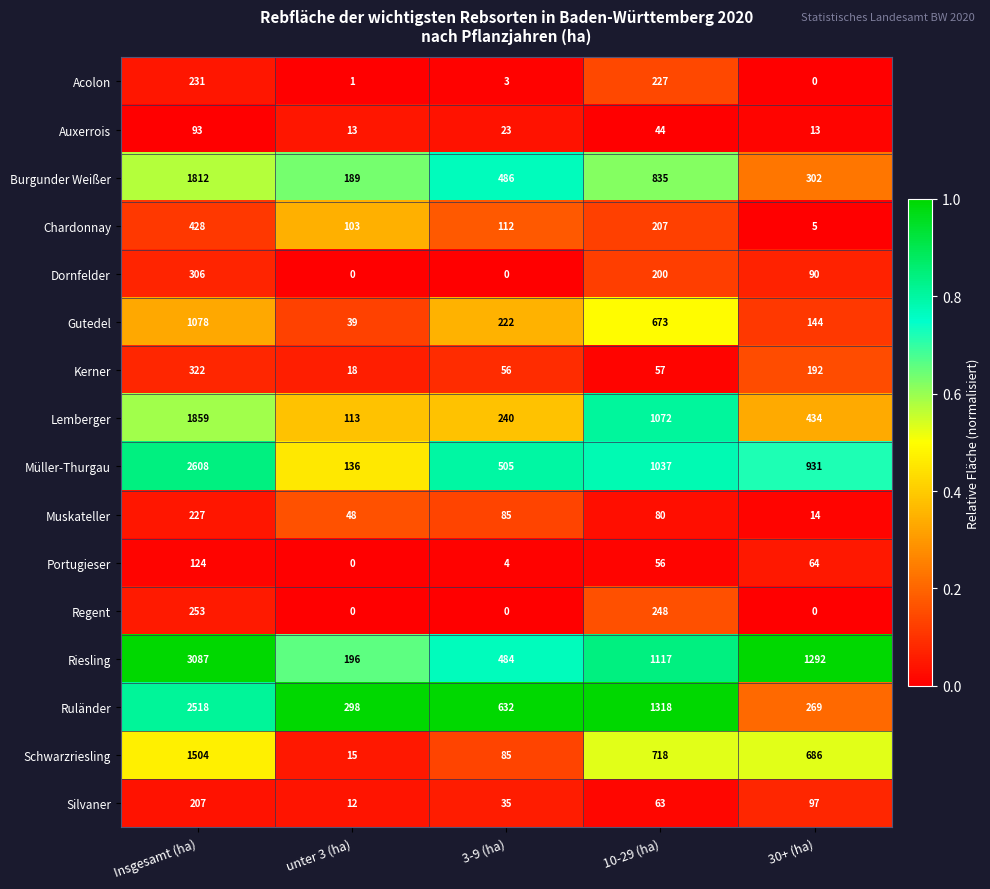

Rank the series by their maximum value, from highest to lowest.

Riesling, Müller-Thurgau, Ruländer, Lemberger, Burgunder Weißer, Schwarzriesling, Gutedel, Chardonnay, Kerner, Dornfelder, Regent, Acolon, Muskateller, Silvaner, Portugieser, Auxerrois